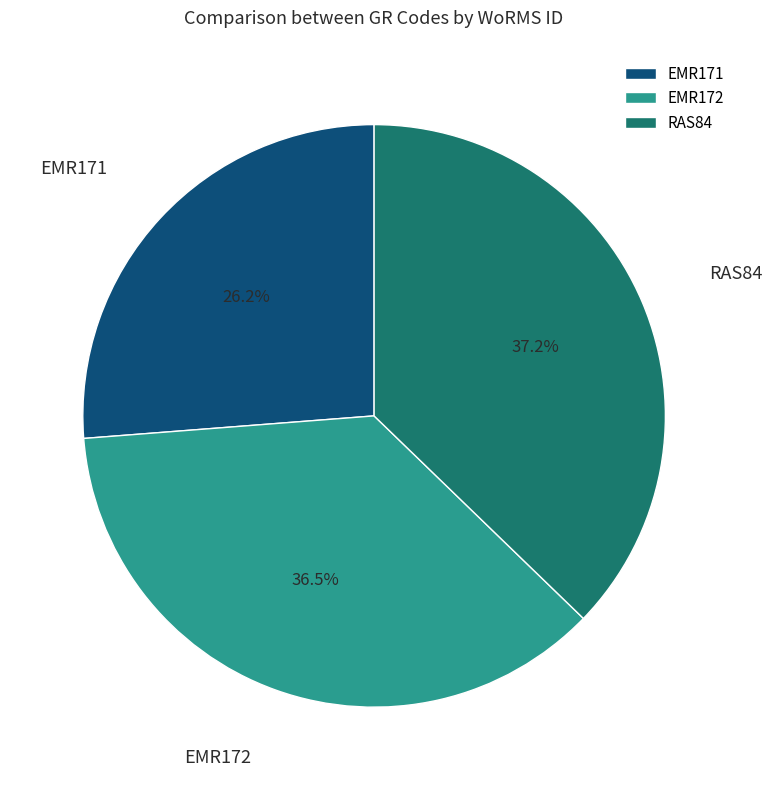

Which slice is the largest?

RAS84